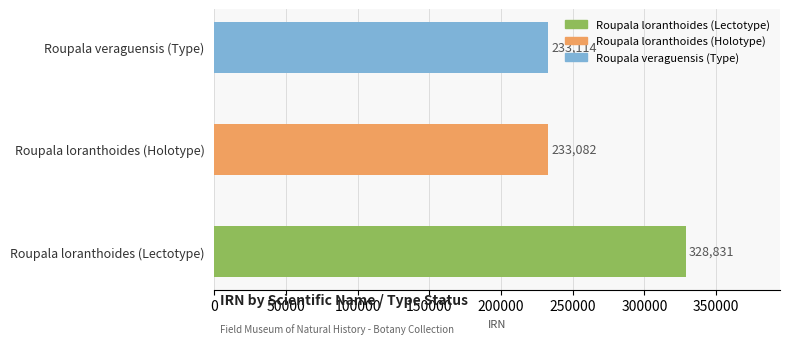

What value does the data have at Roupala loranthoides (Lectotype), to the nearest 100?

328800